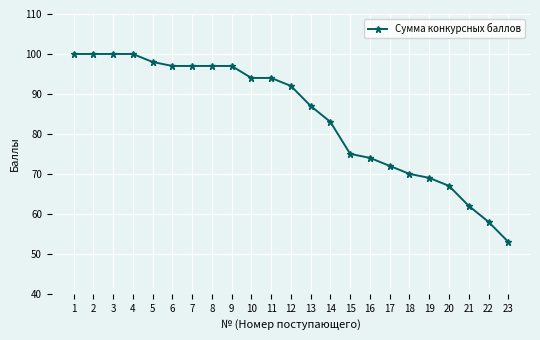

Reading right to left, extract all data points from this chart.

23=53	22=58	21=62	20=67	19=69	18=70	17=72	16=74	15=75	14=83	13=87	12=92	11=94	10=94	9=97	8=97	7=97	6=97	5=98	4=100	3=100	2=100	1=100